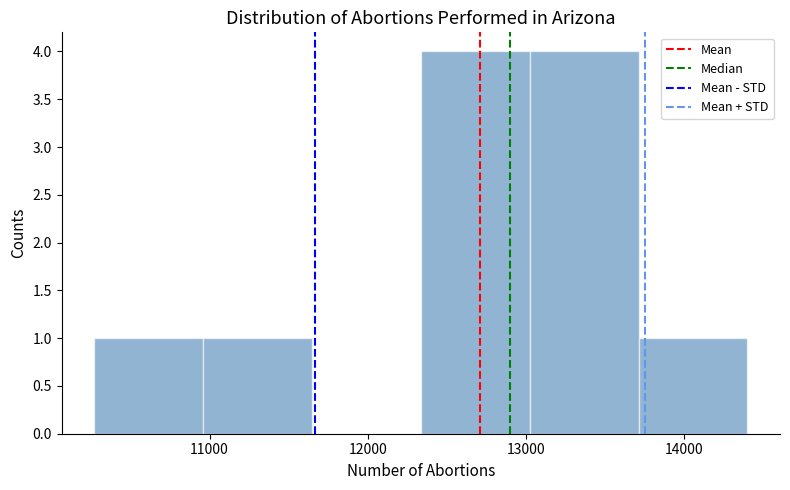

Reading left to right, transcribe this chart: for each bar, give the range it covers on the x-axis and its height. Neither the bar edges nor the heights are printed on the chart, so give them approximately, as read against the axes.

10300 to 11000: 1
11000 to 11600: 1
11600 to 12300: 0
12300 to 13000: 4
13000 to 13700: 4
13700 to 14400: 1